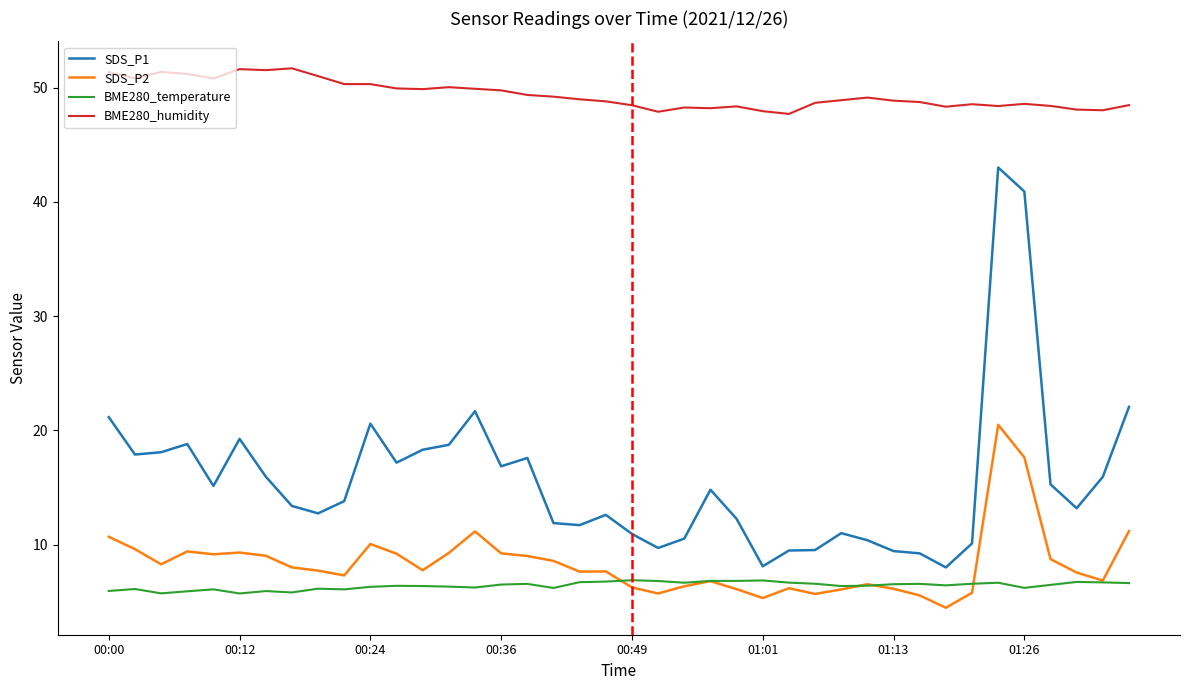

What are all the series names shown in the legend?

SDS_P1, SDS_P2, BME280_temperature, BME280_humidity